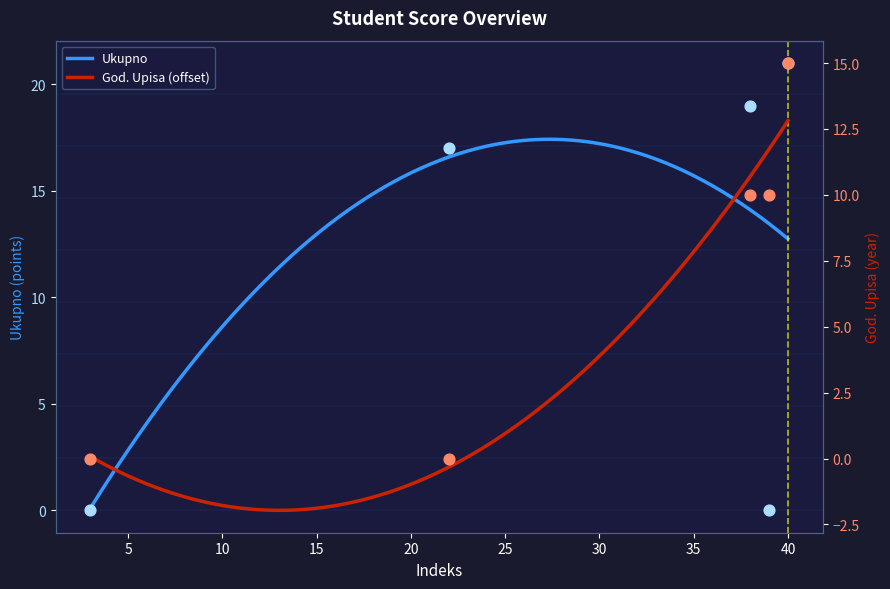

Which series has the largest total across all categories?

Ukupno